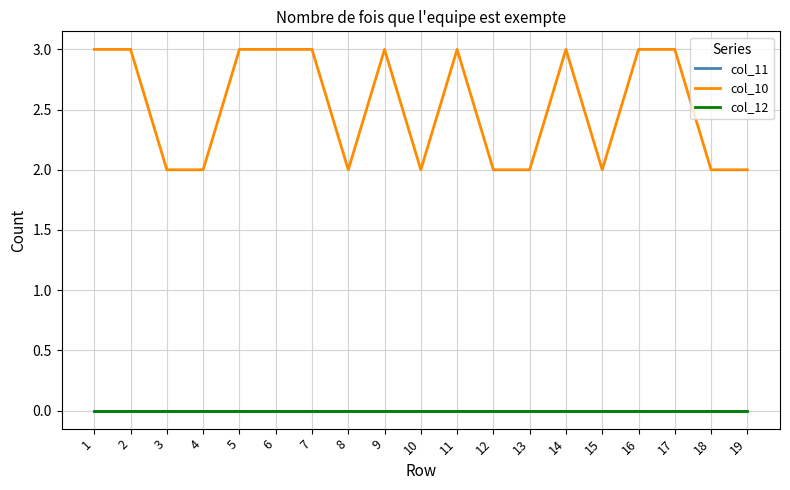

List the series in order of their peak value, highest first.

col_10, col_11, col_12